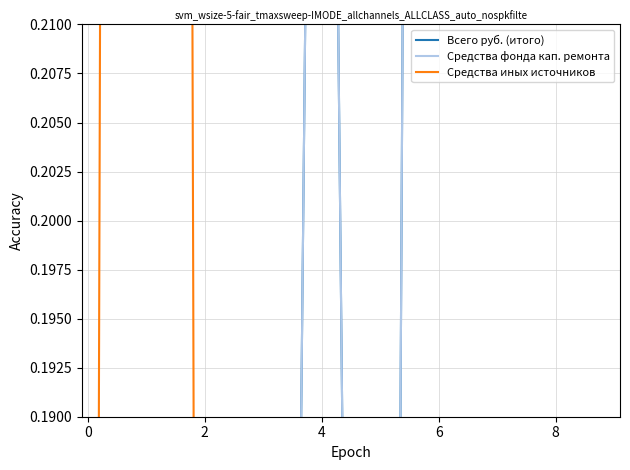

What is the sum of all Всего руб. (итого) values?

2.9